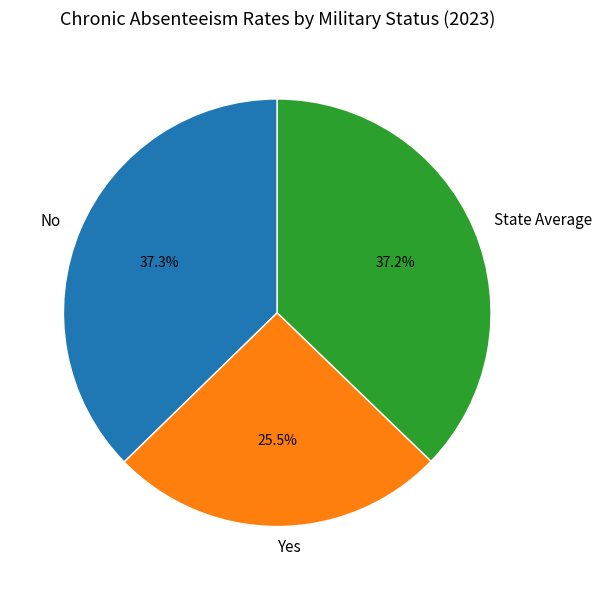

What is the smallest slice in the pie chart?

Yes